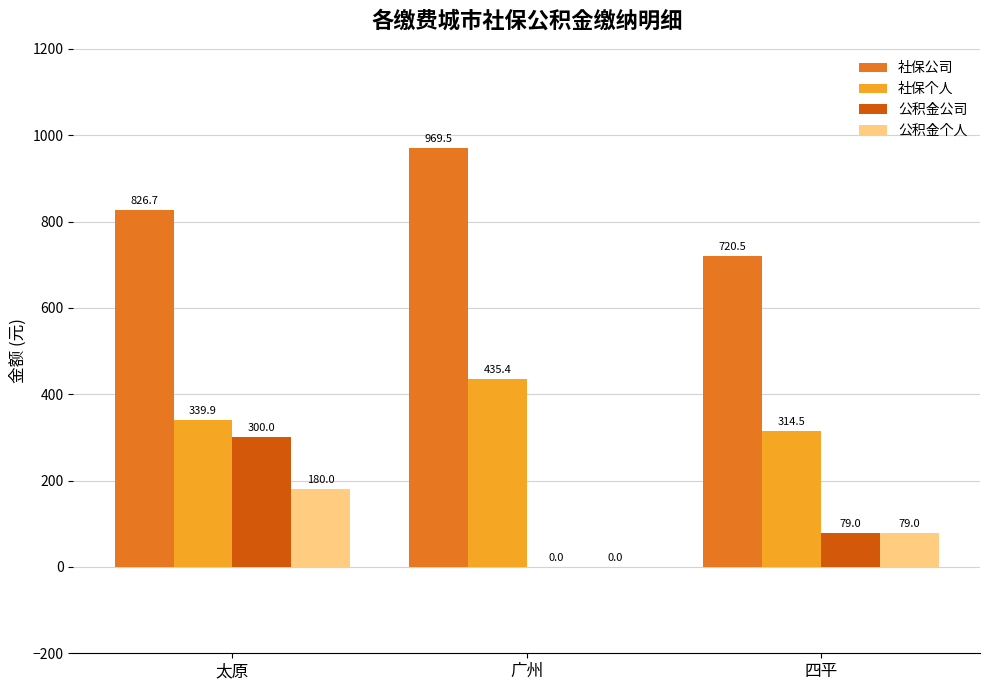

Which series has the largest total across all categories?

社保公司